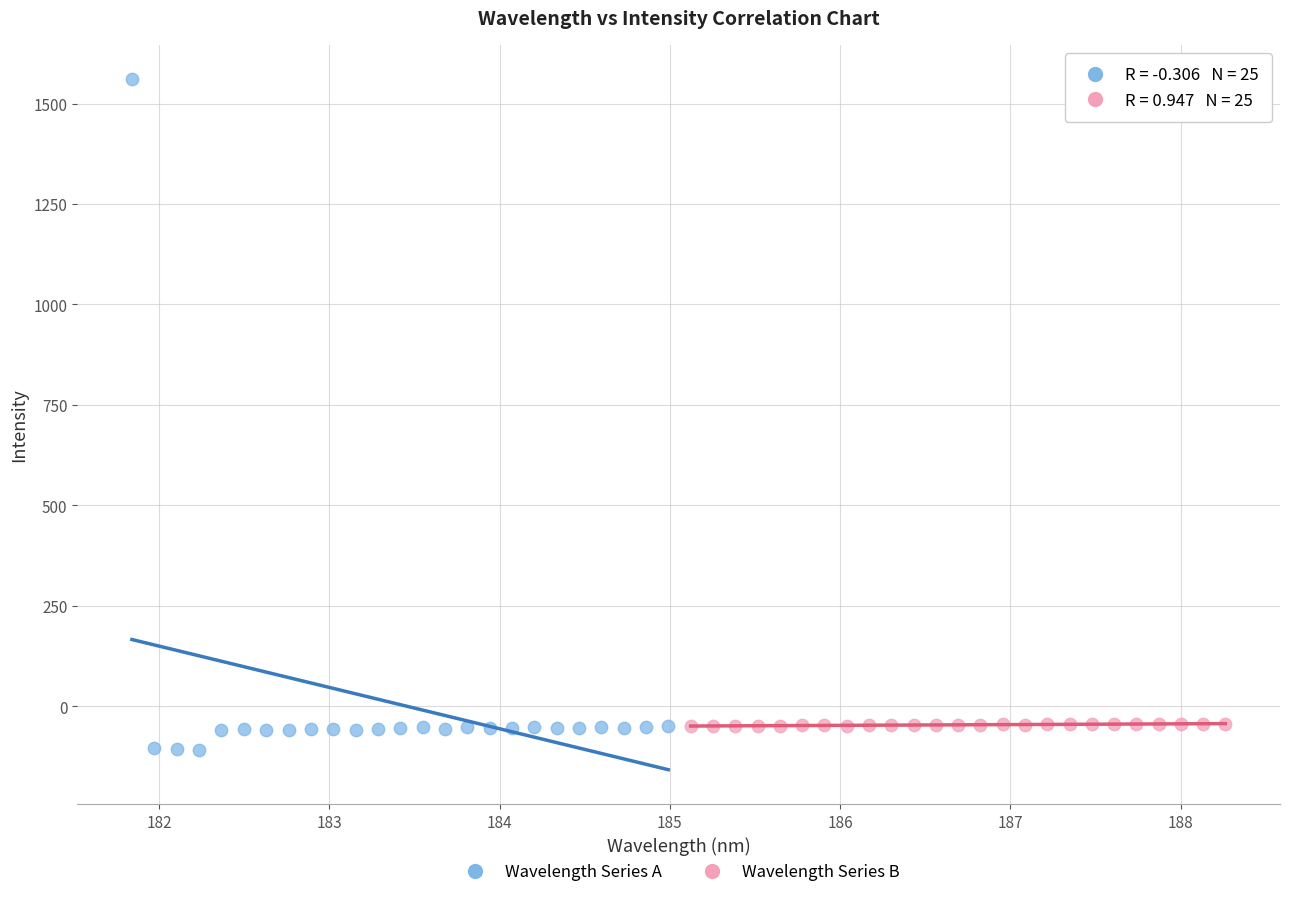

Which series reaches the maximum Y coordinate?

Wavelength Series A